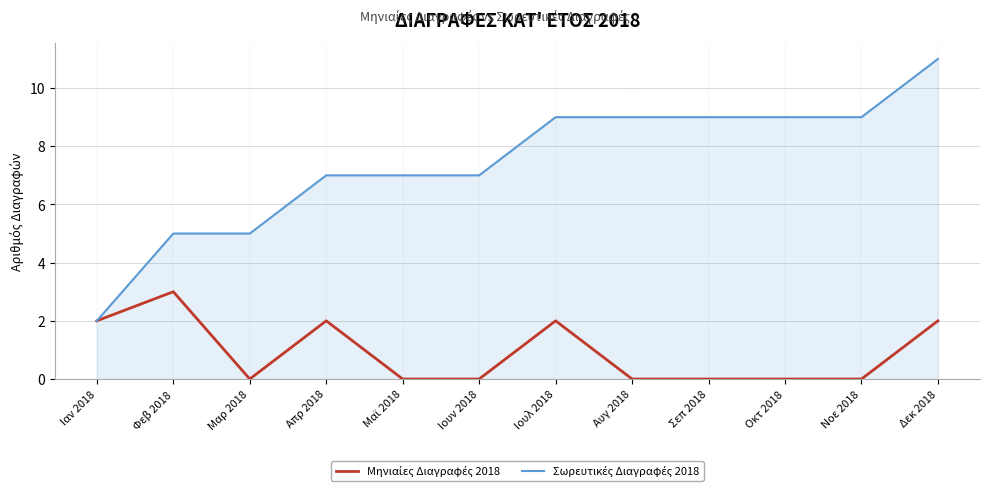

What is the total value across all series at Ιαν 2018?

4